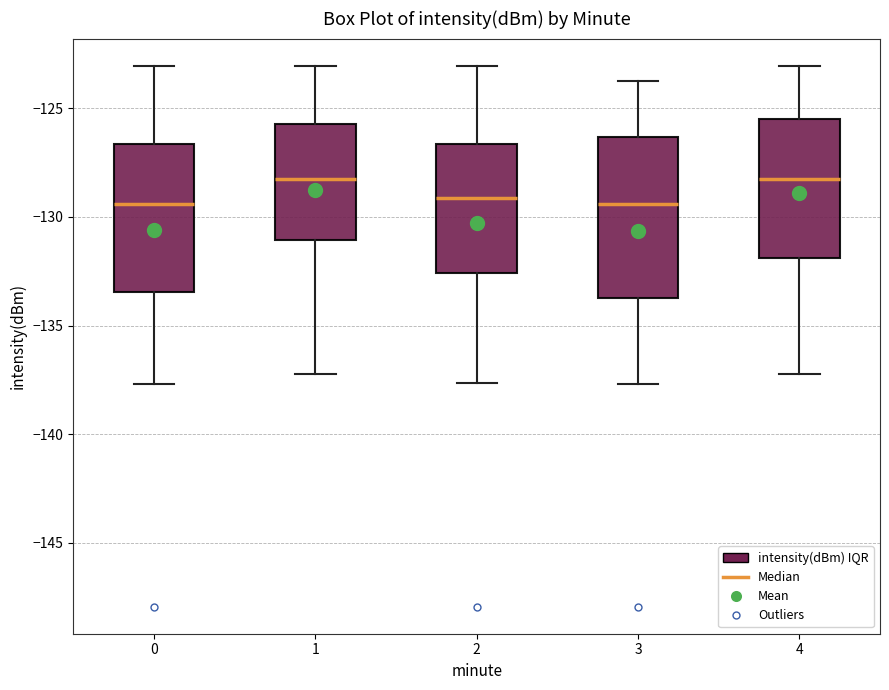

Reading left to right, transcribe this box plot: for each box, give where its median line is, the range the box spans, and where its two whiskers end, as read against the y-axis. The values are not printed on the chart, so give them approximately, as read against the axis.

0: median -129.5, box -133.5 to -126.5, whiskers -137.5 to -123.0
1: median -128.5, box -131.0 to -125.5, whiskers -137.0 to -123.0
2: median -129.0, box -132.5 to -126.5, whiskers -137.5 to -123.0
3: median -129.5, box -133.5 to -126.5, whiskers -137.5 to -123.5
4: median -128.5, box -132.0 to -125.5, whiskers -137.0 to -123.0